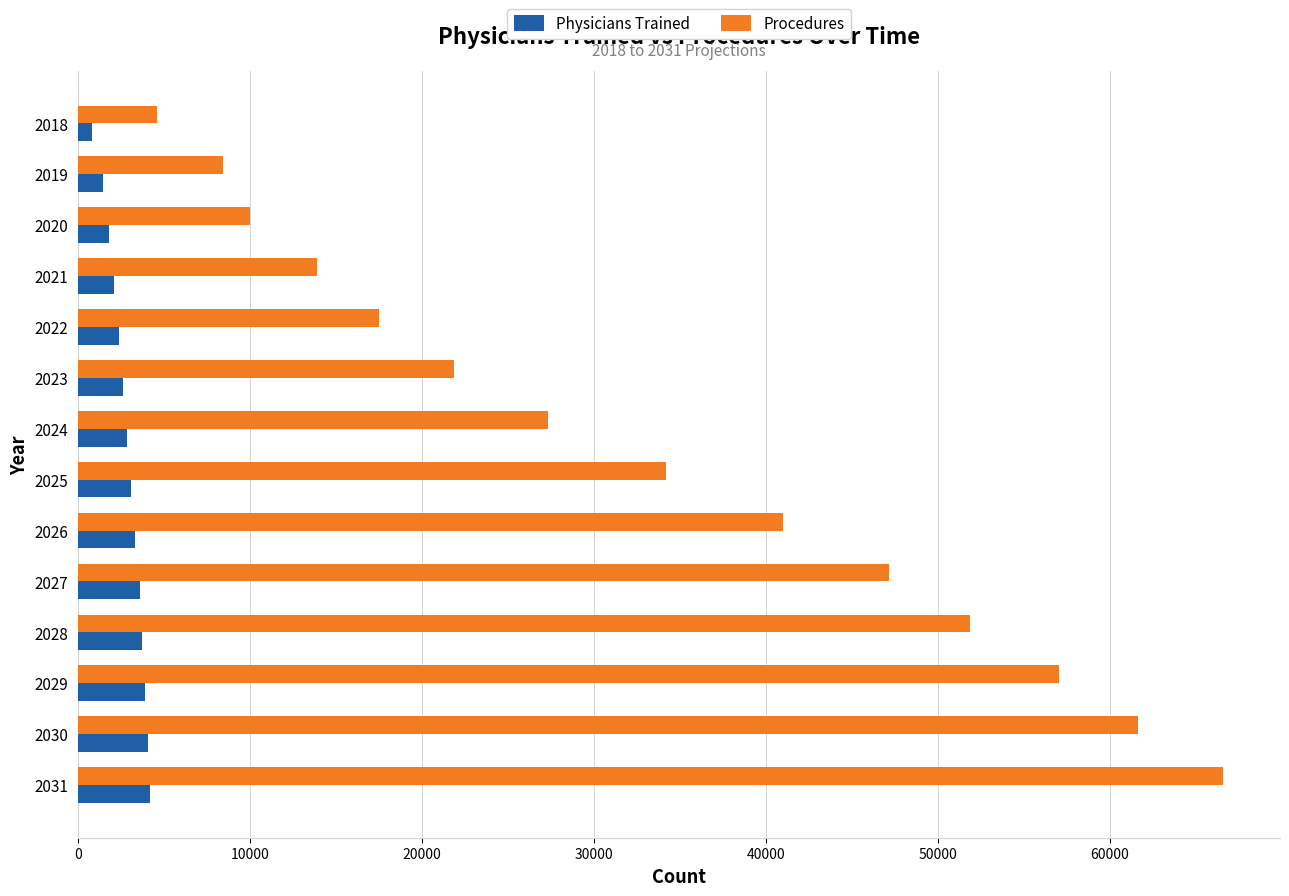

List the series in order of their peak value, highest first.

Procedures, Physicians Trained